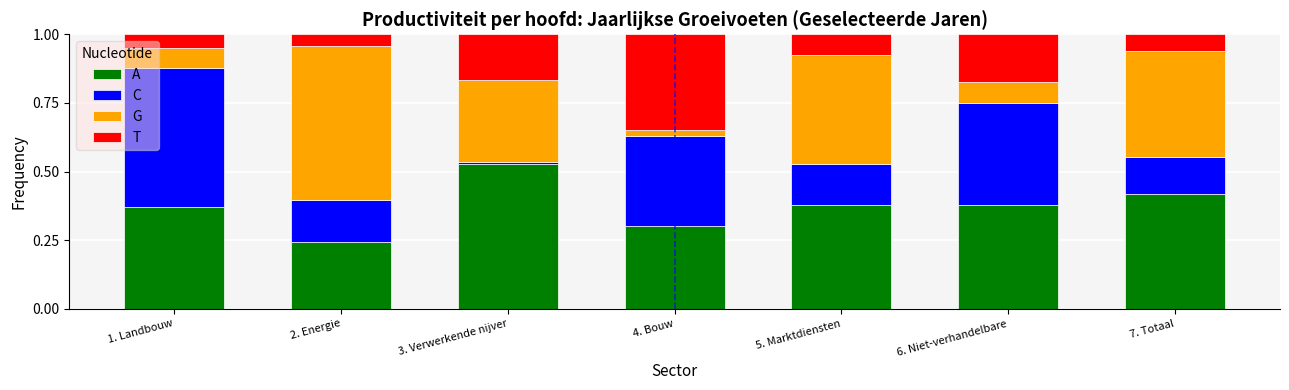

Is it true that A equals 0.2 at 3. Verwerkende nijver?

False